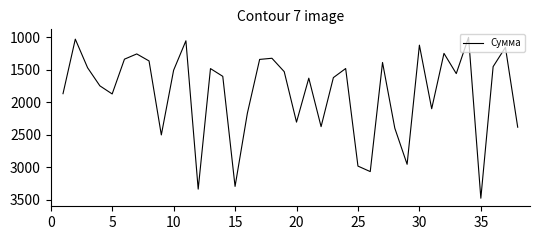

What is the maximum value shown in the chart?

3477.6